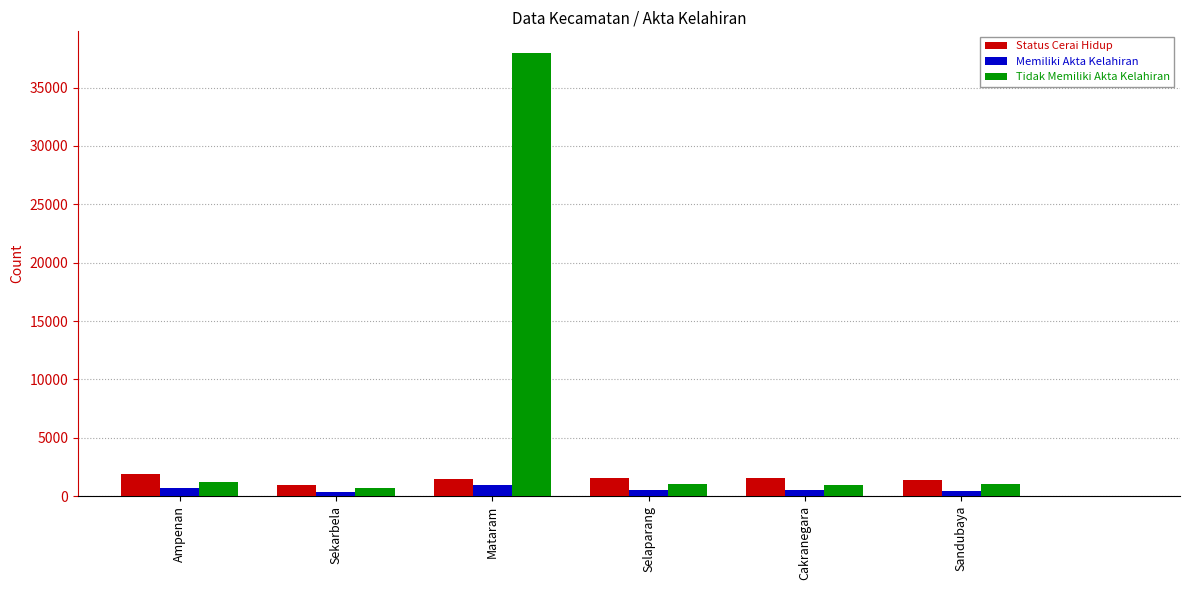

At which category is the sum across all series the highest?

Mataram